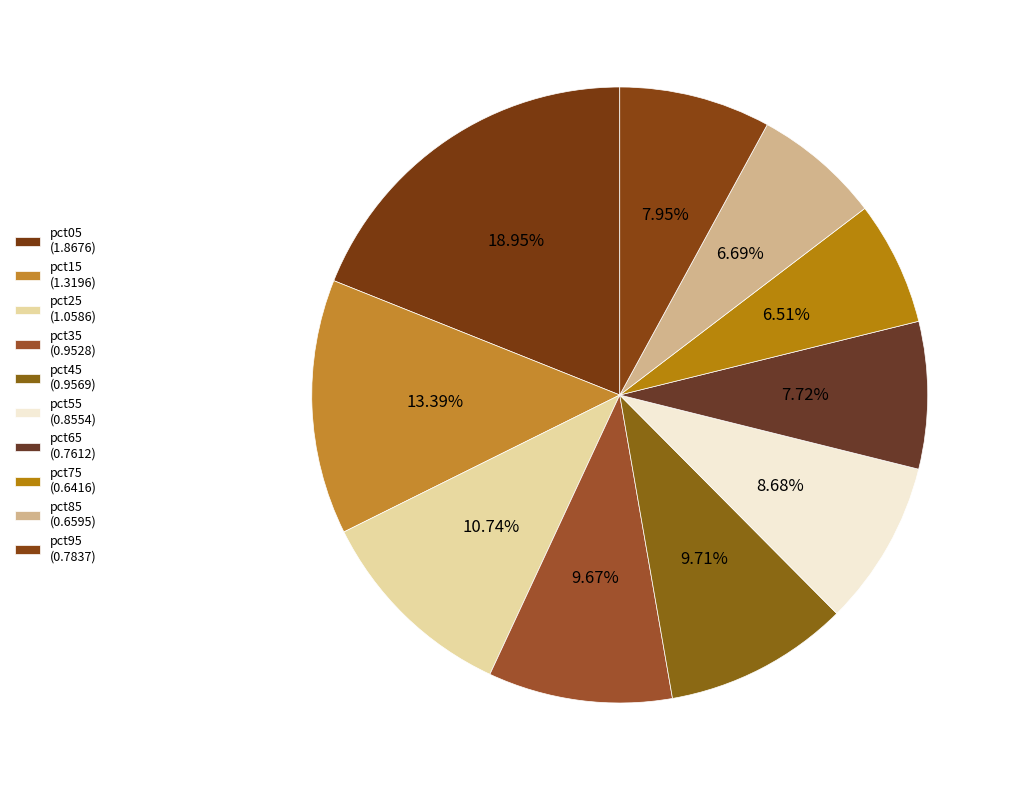

What percentage is the pct45 slice, to the nearest percent?

10%